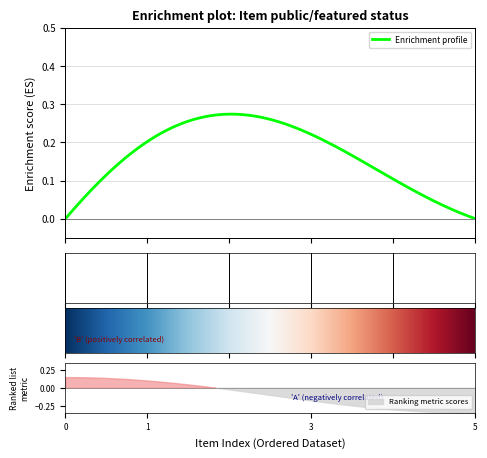

True or false: public and featured cross at least once.

False